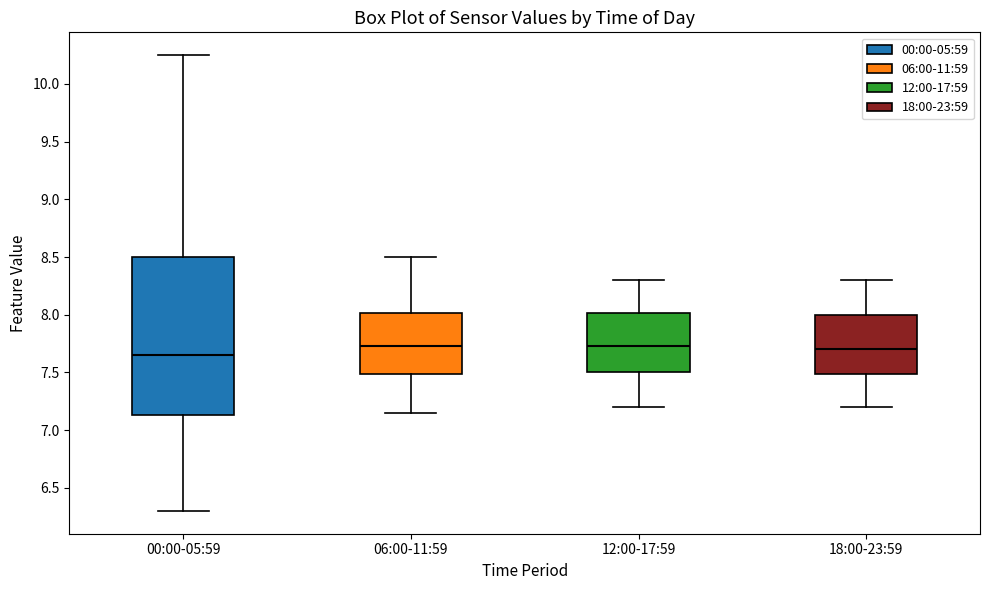

Reading left to right, transcribe this box plot: for each box, give where its median line is, the range the box spans, and where its two whiskers end, as read against the y-axis. The values are not printed on the chart, so give them approximately, as read against the axis.

00:00-05:59: median 7.65, box 7.15 to 8.50, whiskers 6.30 to 10.25
06:00-11:59: median 7.75, box 7.50 to 8.00, whiskers 7.15 to 8.50
12:00-17:59: median 7.75, box 7.50 to 8.00, whiskers 7.20 to 8.30
18:00-23:59: median 7.70, box 7.50 to 8.00, whiskers 7.20 to 8.30